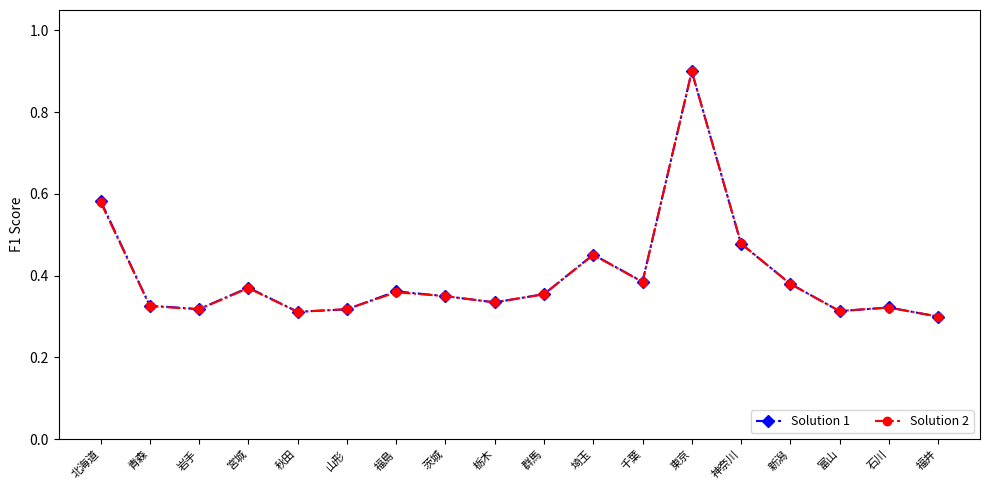

What is the label of the 10th point from the left?

群馬